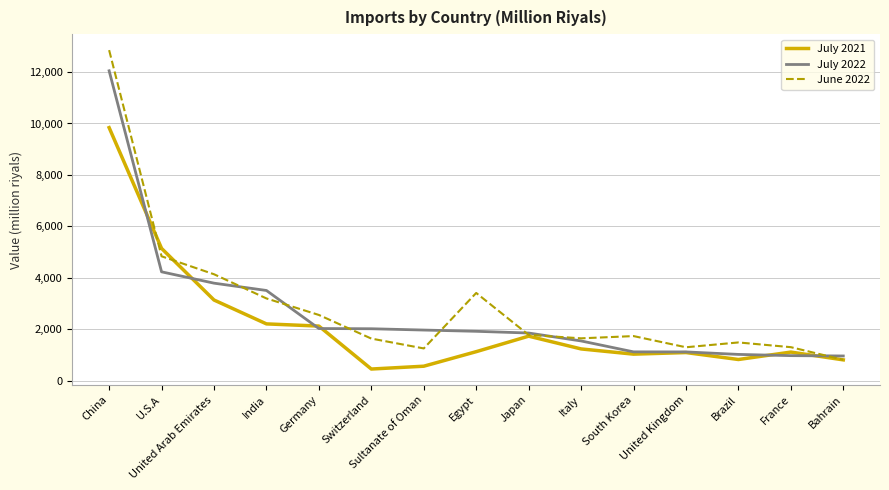

Where do July 2022 and July 2021 first cross each other?

China and U.S.A